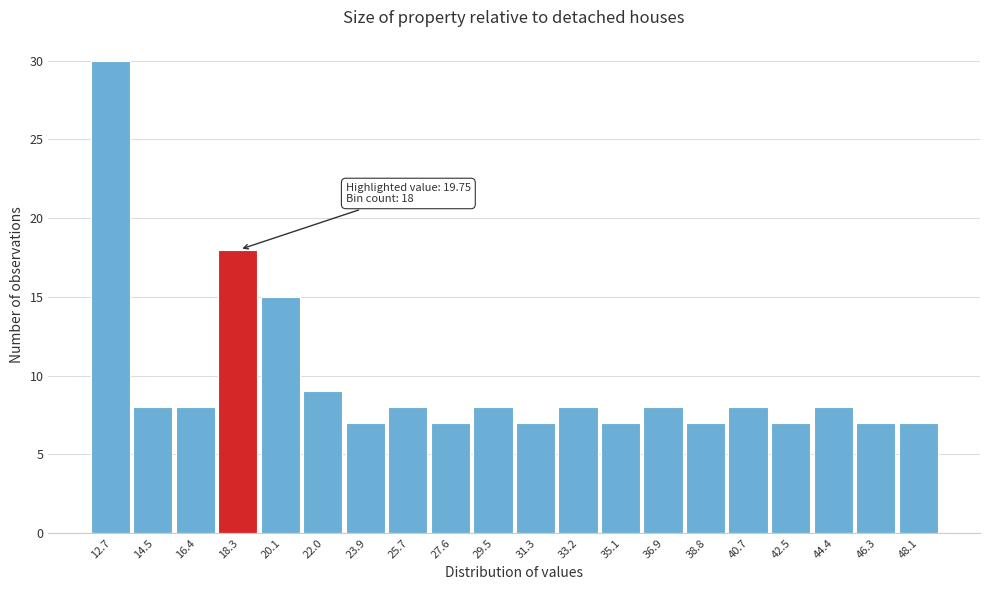

Reading left to right, list all the values displayed in this chart.

30	8	8	18	15	9	7	8	7	8	7	8	7	8	7	8	7	8	7	7